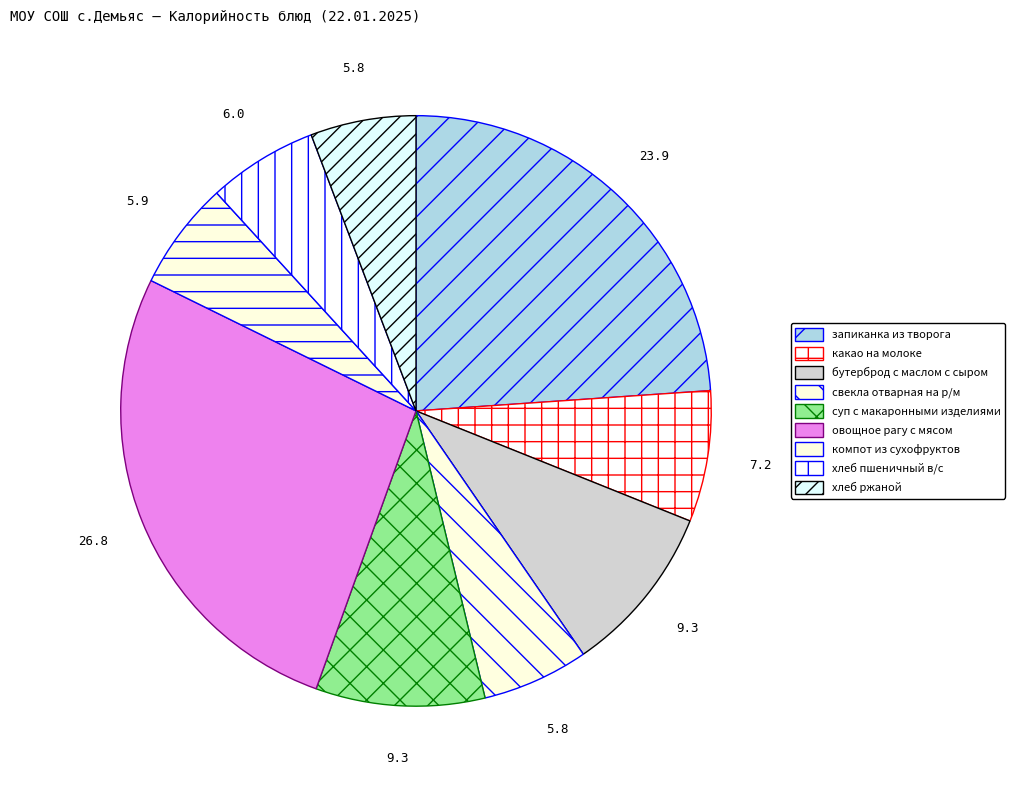

Rank the categories by value from highest to lowest.

овощное рагу с мясом, запиканка из творога, бутерброд с маслом с сыром, суп с макаронными изделиями, какао на молоке, хлеб пшеничный в/с, компот из сухофруктов, свекла отварная на р/м, хлеб ржаной